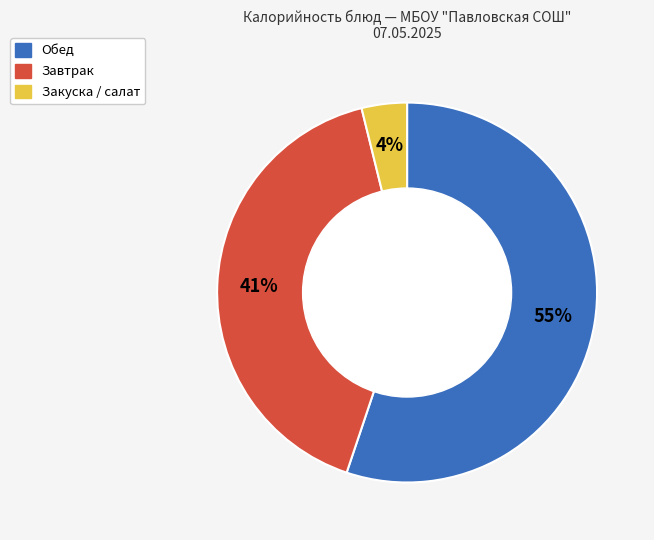

Does any single category account for the majority?

Yes